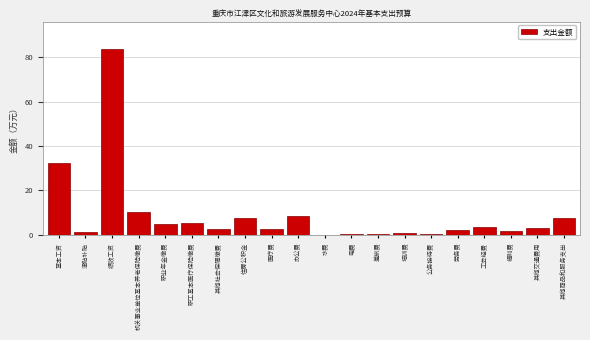

Where is the data nearest to the value 41?

基本工资